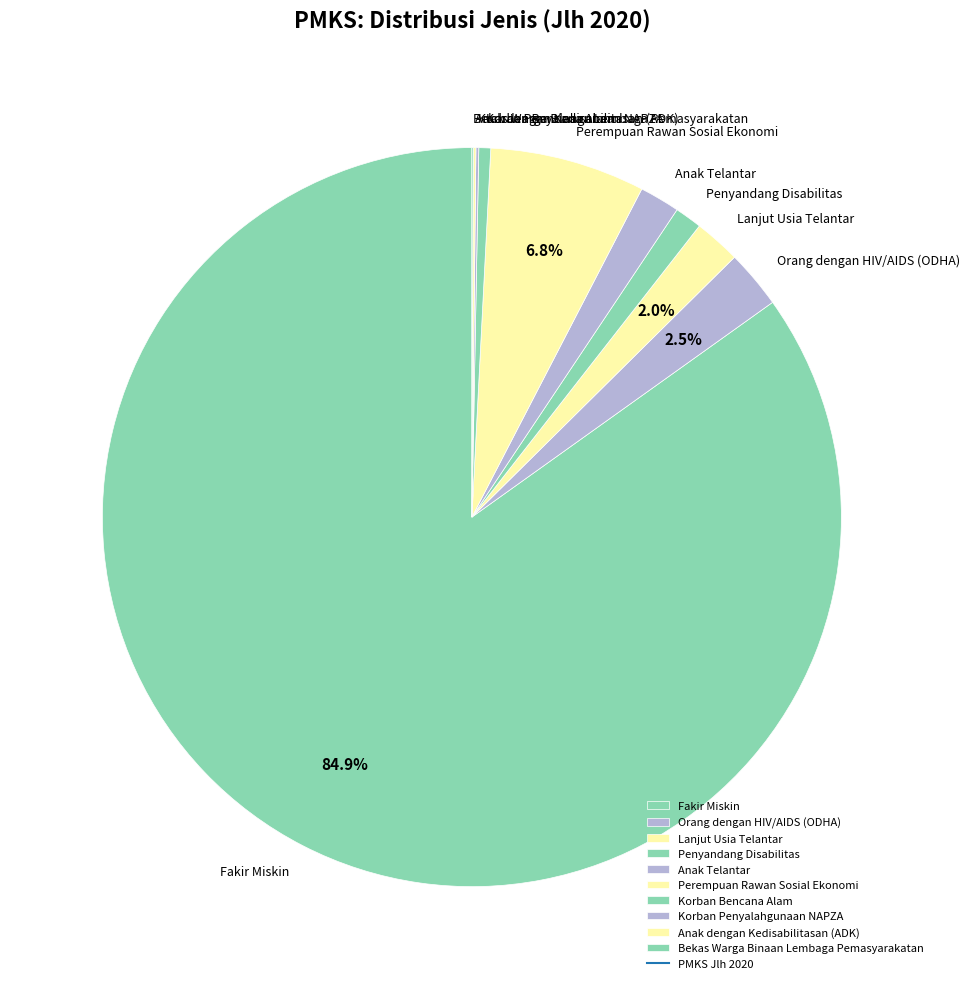

Does Lanjut Usia Telantar represent more than half of the total?

No